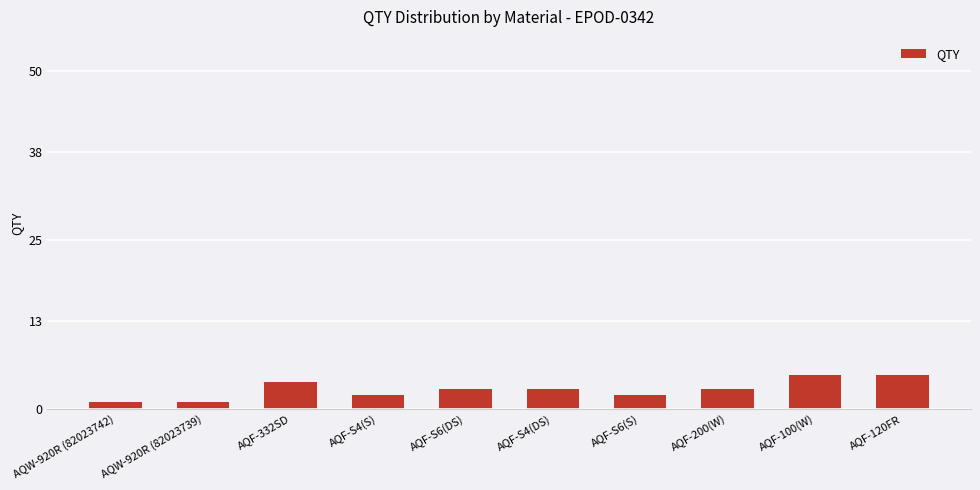

What is the sum of all values?

29